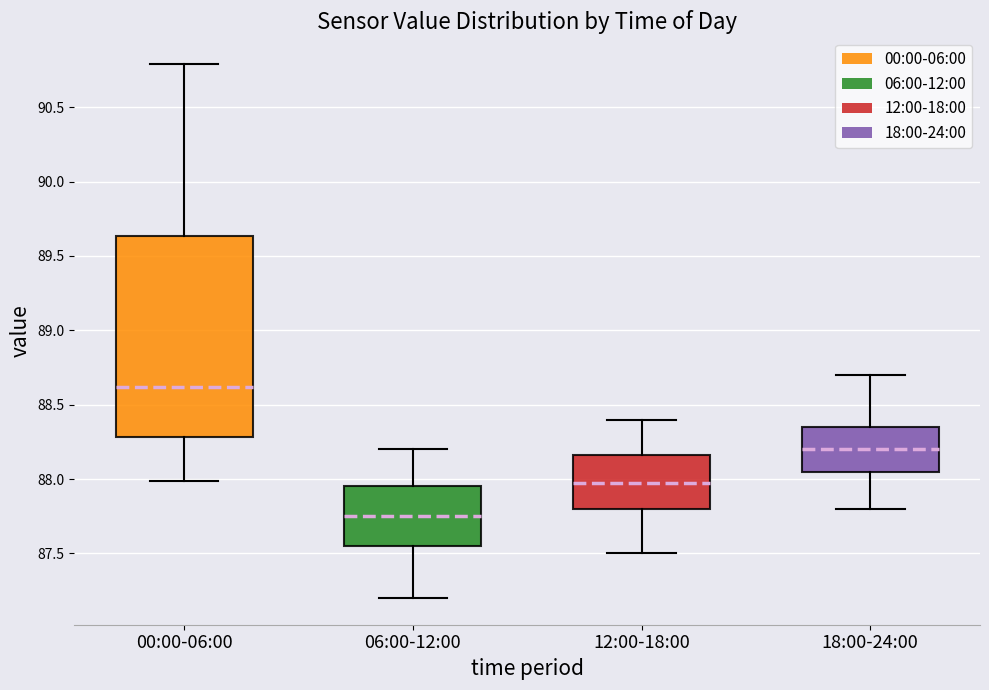

Which box has the highest median line?

00:00-06:00